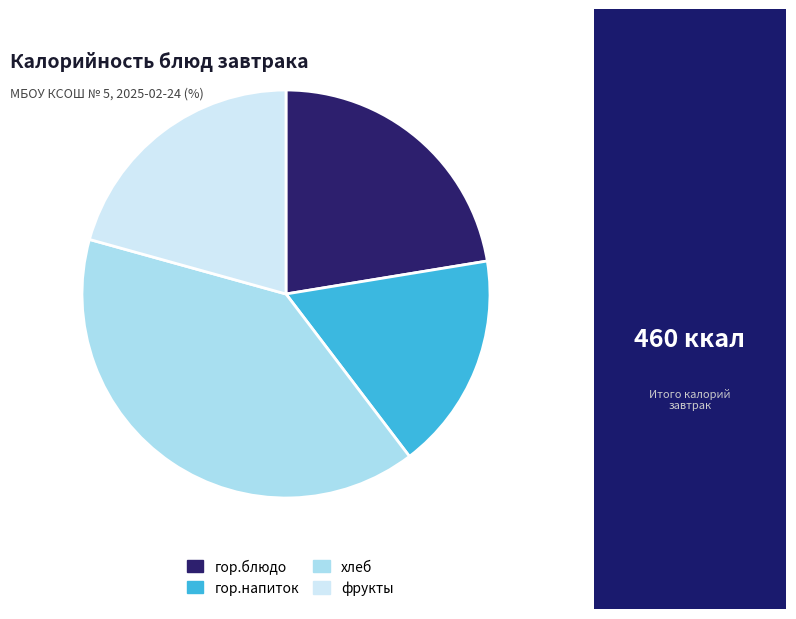

Rank the categories by value from highest to lowest.

хлеб, гор.блюдо, фрукты, гор.напиток